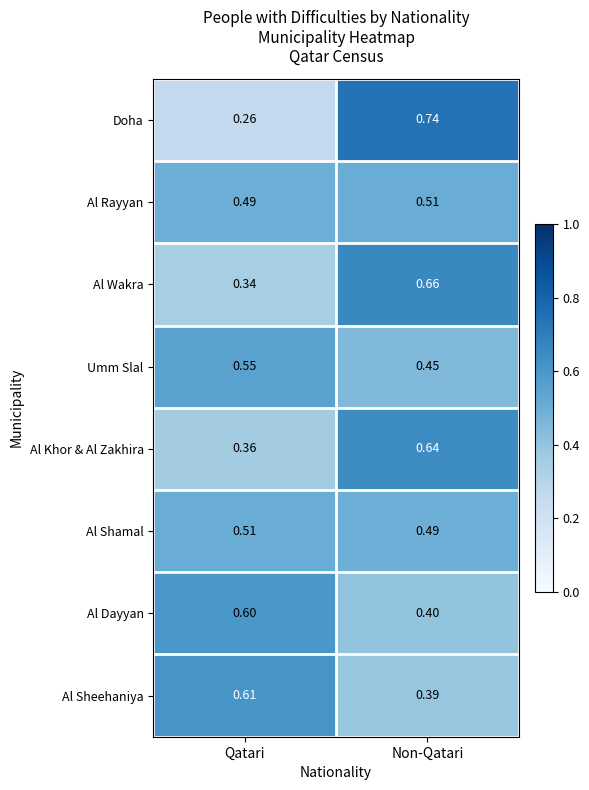

Rank the series at Non-Qatari from highest to lowest value.

Doha, Al Wakra, Al Khor & Al Zakhira, Al Rayyan, Al Shamal, Umm Slal, Al Dayyan, Al Sheehaniya